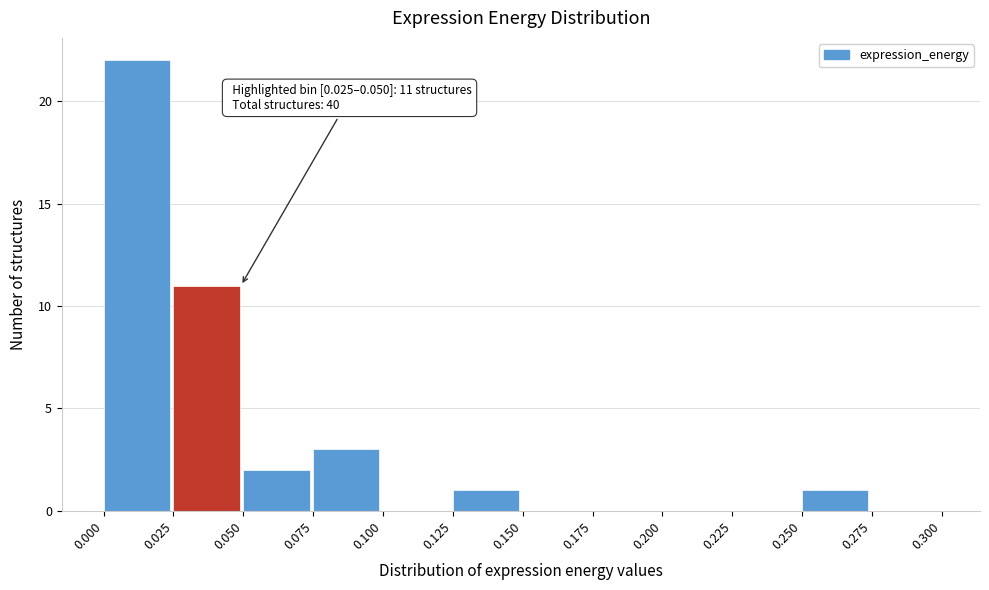

Which range on the x-axis has the tallest bar?

0.000 to 0.025